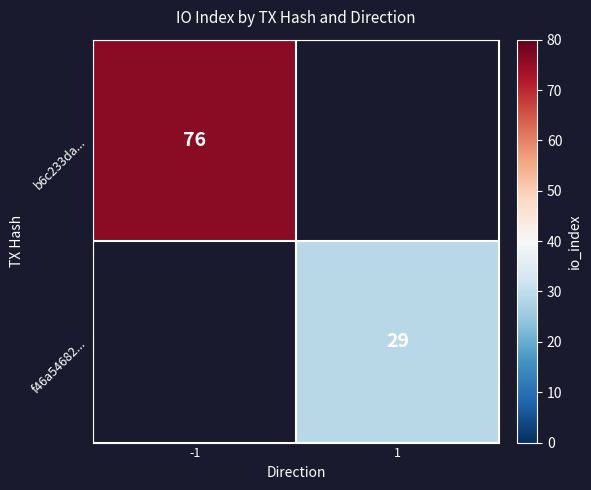

The value of f46a54682... at 1 is 19. True or false?

False